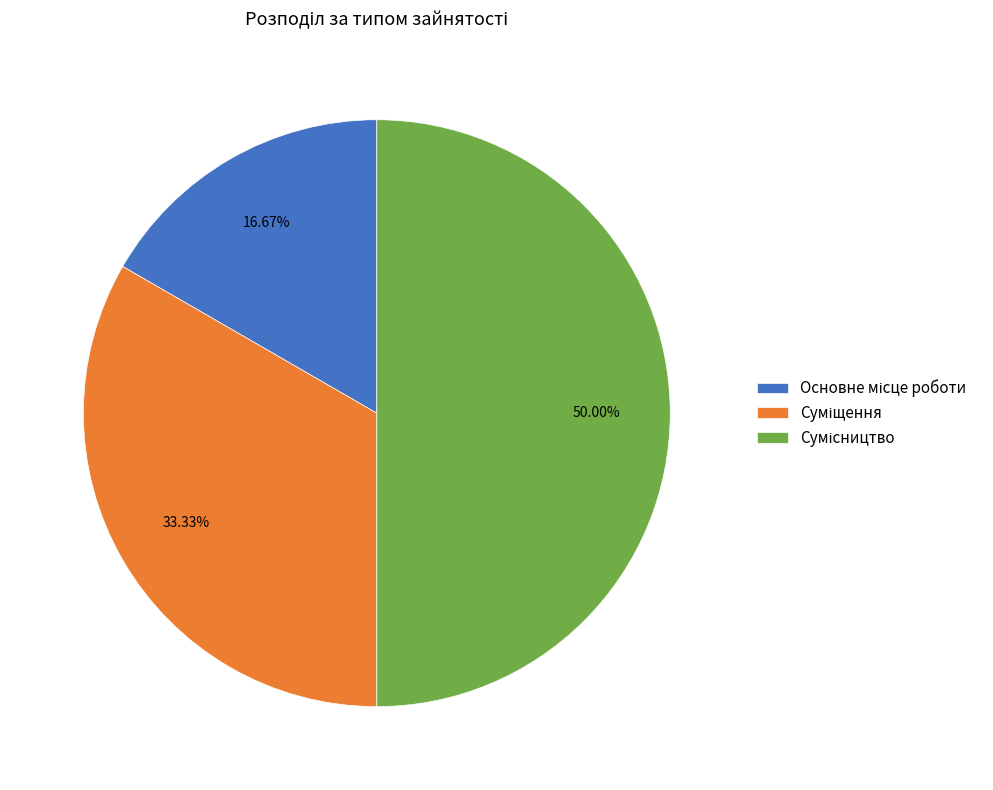

To the nearest percent, what is the combined percentage of Сумісництво and Основне місце роботи?

67%